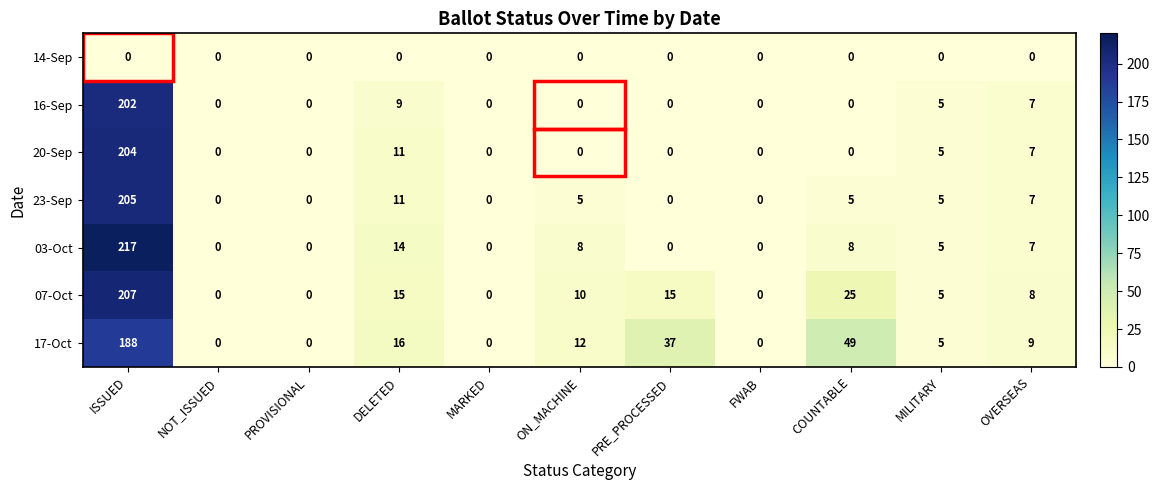

At which category is the sum across all series the highest?

ISSUED